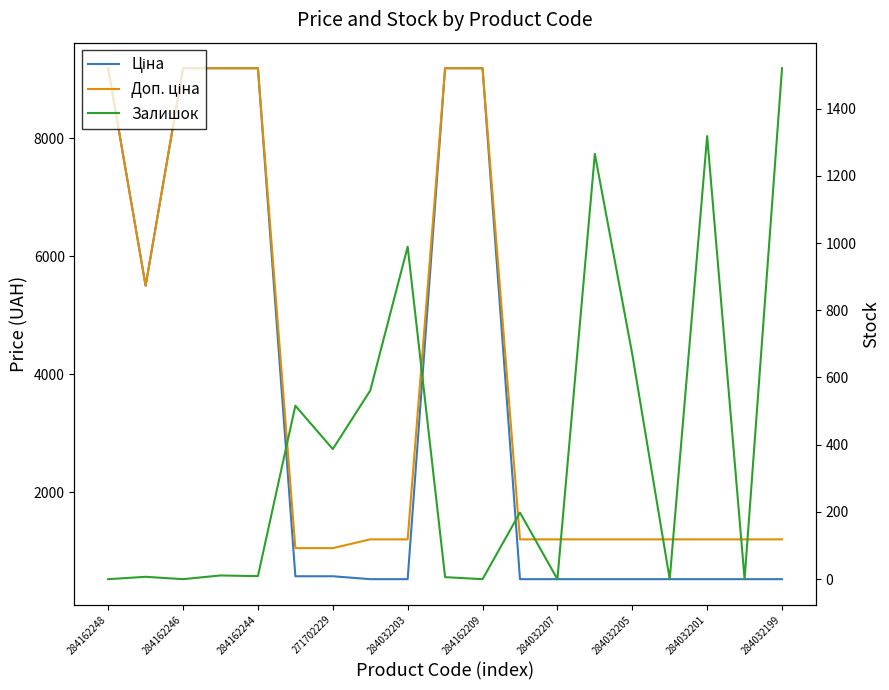

What is the difference between the maximum and minimum values in the Залишок series?

1520.0